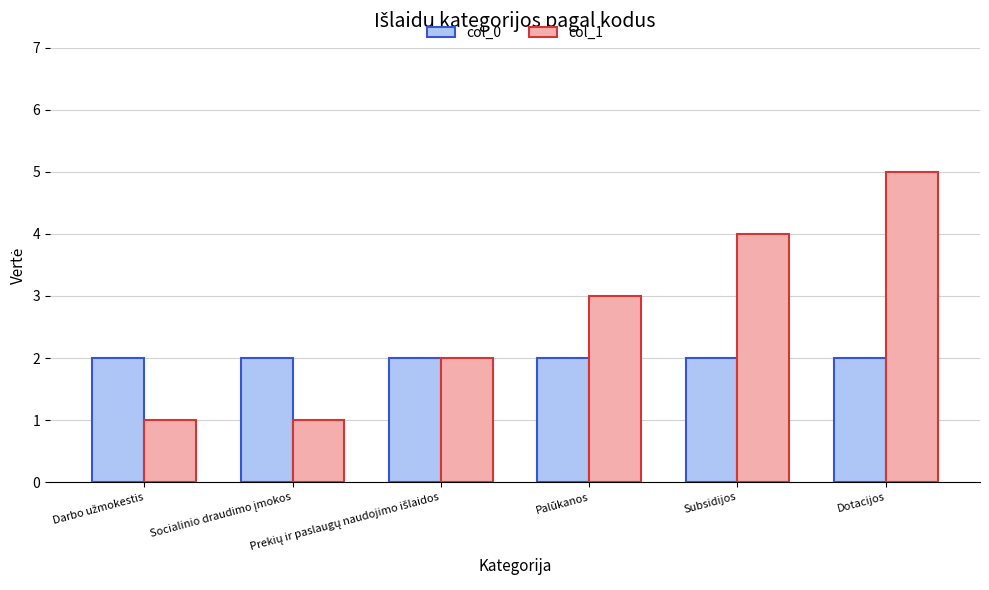

How many data points does each series have?

6